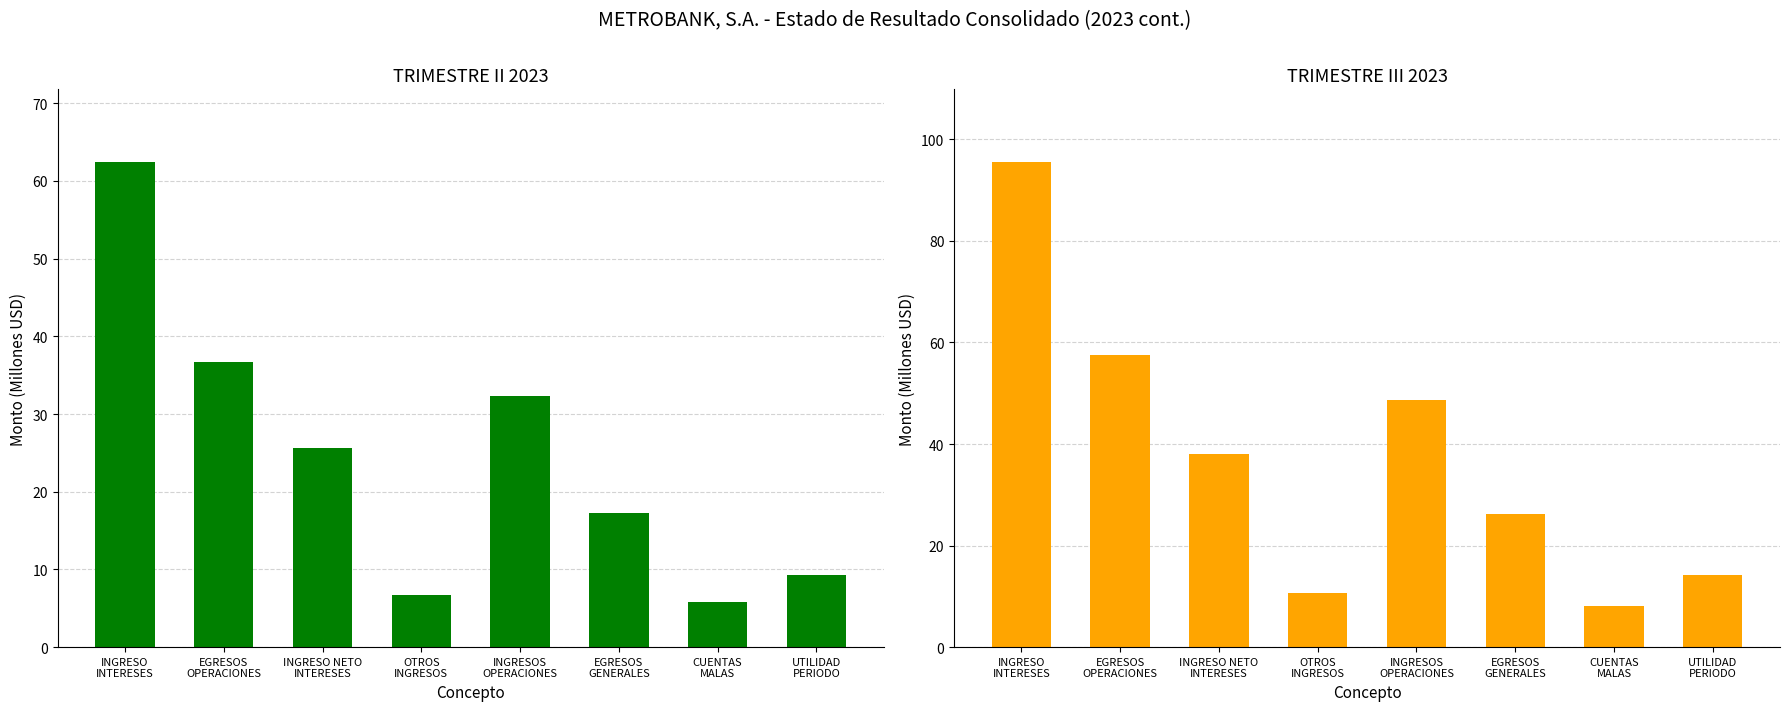

How many bars are there in total?

16